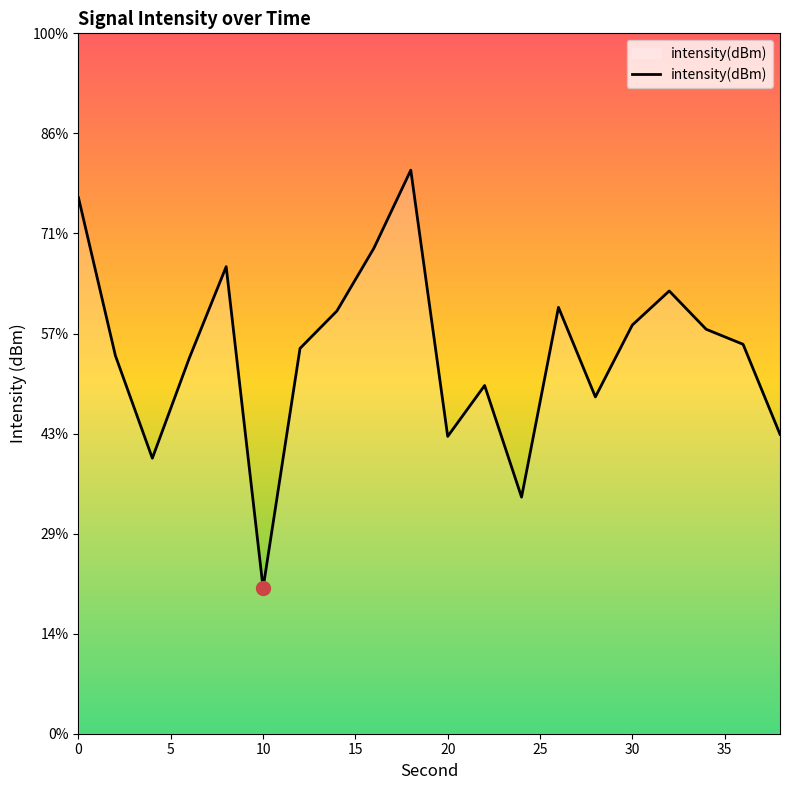

Is this an area chart (filled region under the line)?

No